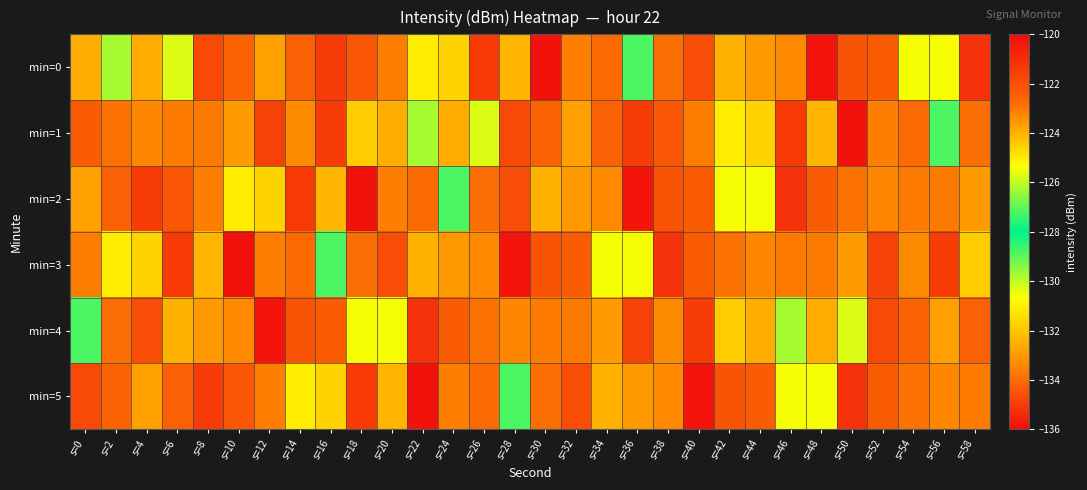

At which category is the sum across all series the highest?

s=46